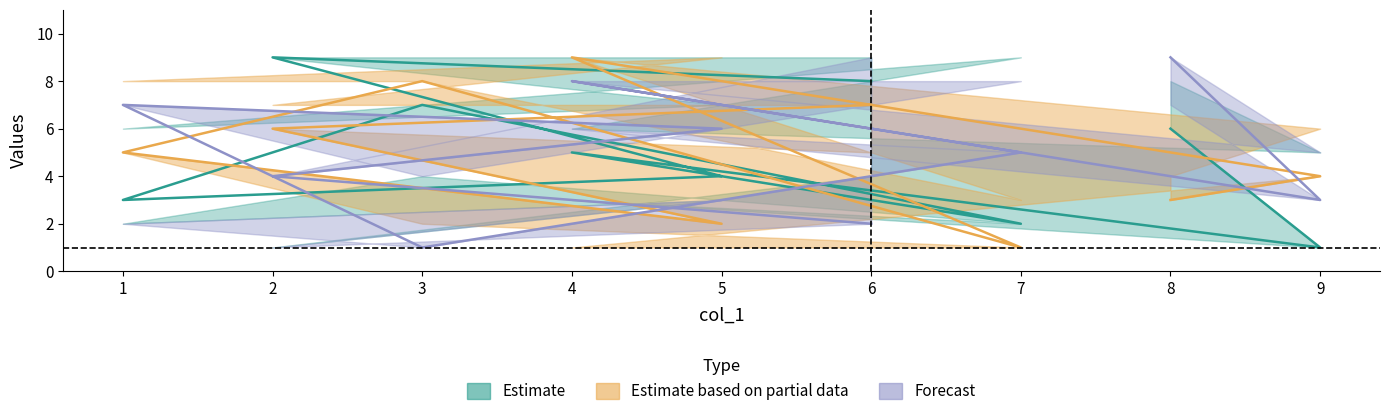

Where is the first local maximum for col_5?

4